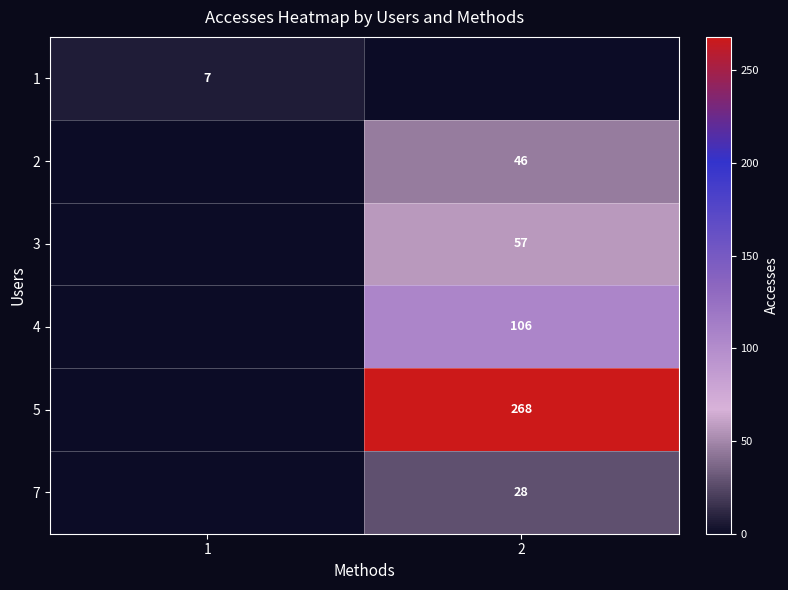

What is the greatest value displayed?

268